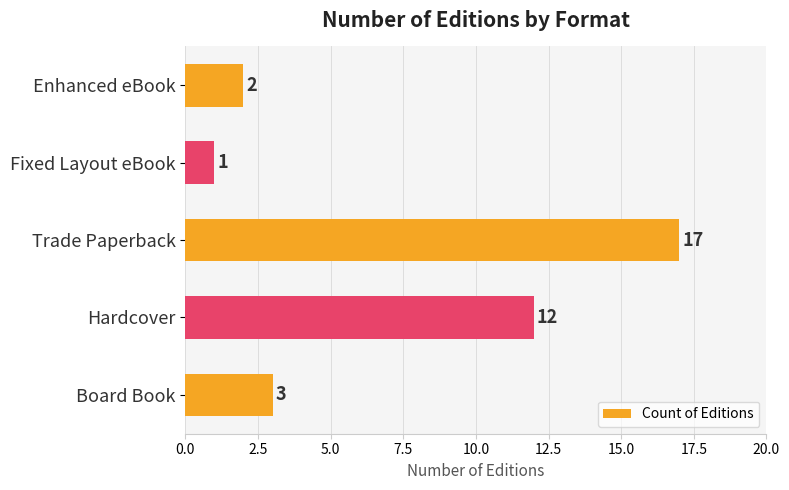

How many distinct data groups are displayed?

1